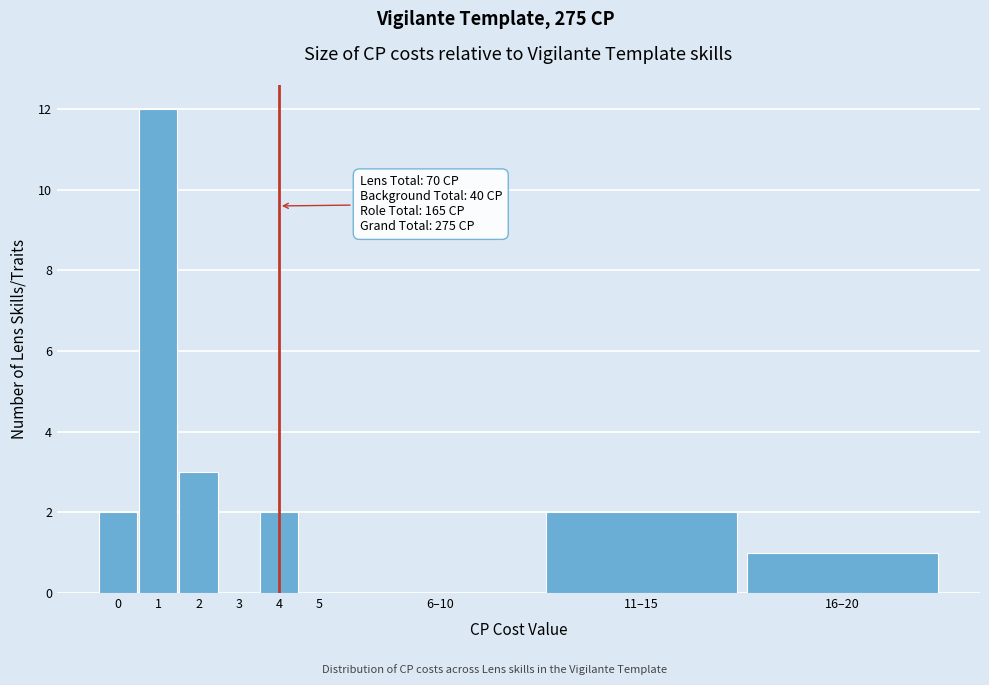

Reading left to right, list all the values displayed in this chart.

0=2	1=12	2=3	3=0	4=2	5=0	6–10=0	11–15=2	16–20=1